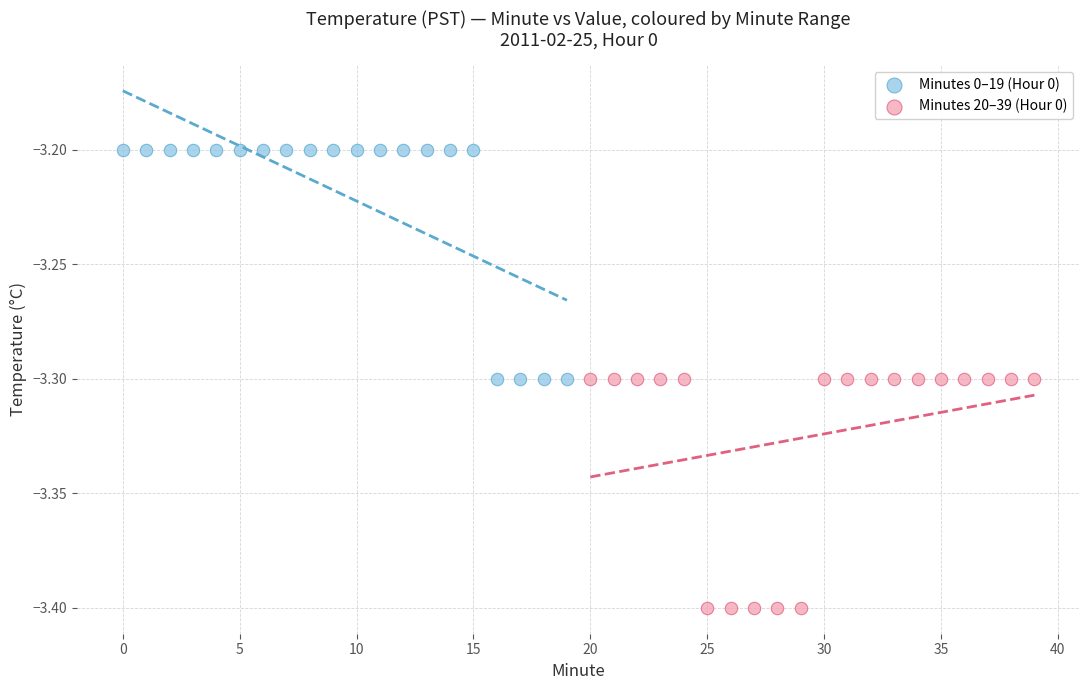

Which series reaches the minimum Y coordinate?

Minutes 20–39 (Hour 0)